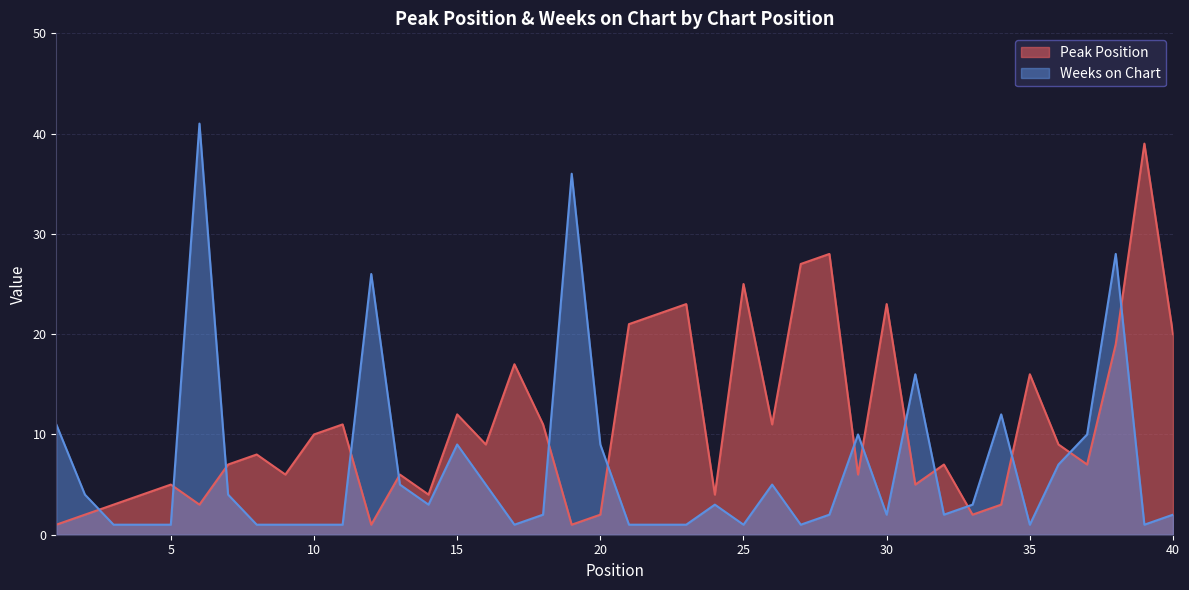

What is the approximate value of Peak Position at 4?

4